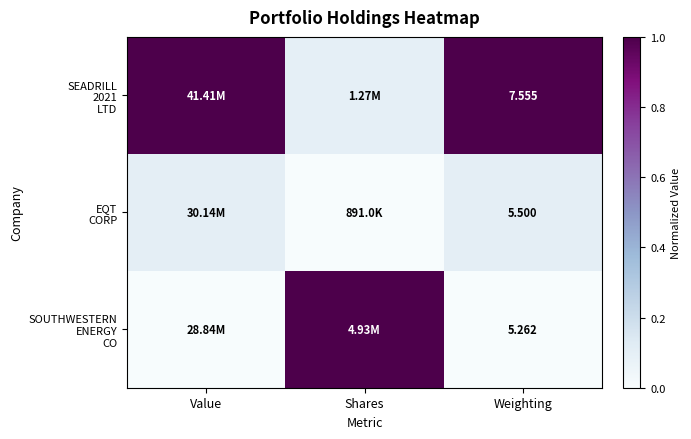

Rank the categories by SOUTHWESTERN ENERGY CO value from highest to lowest.

Shares, Value, Weighting